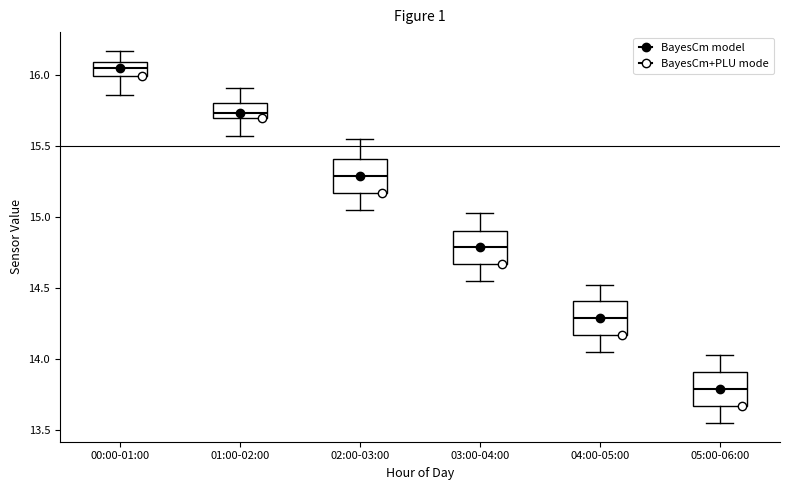

Reading left to right, transcribe this box plot: for each box, give where its median line is, the range the box spans, and where its two whiskers end, as read against the y-axis. The values are not printed on the chart, so give them approximately, as read against the axis.

00:00-01:00: median 16.05, box 16.00 to 16.10, whiskers 15.85 to 16.15
01:00-02:00: median 15.75, box 15.70 to 15.80, whiskers 15.55 to 15.90
02:00-03:00: median 15.30, box 15.15 to 15.40, whiskers 15.05 to 15.55
03:00-04:00: median 14.80, box 14.65 to 14.90, whiskers 14.55 to 15.05
04:00-05:00: median 14.30, box 14.15 to 14.40, whiskers 14.05 to 14.50
05:00-06:00: median 13.80, box 13.65 to 13.90, whiskers 13.55 to 14.05